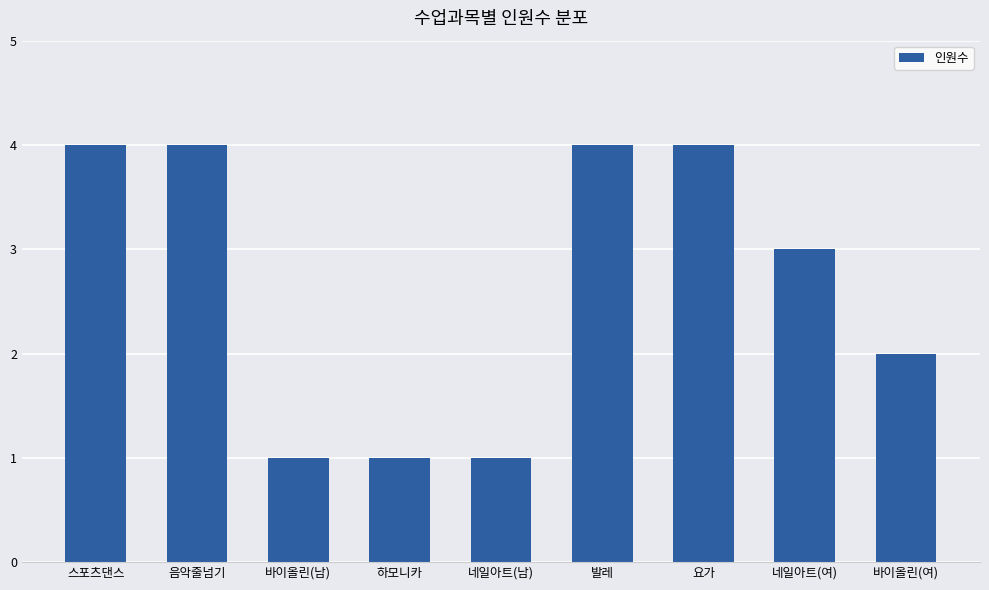

What is the ratio of the value at 음악줄넘기 to the value at 바이올린(여)?

2.0